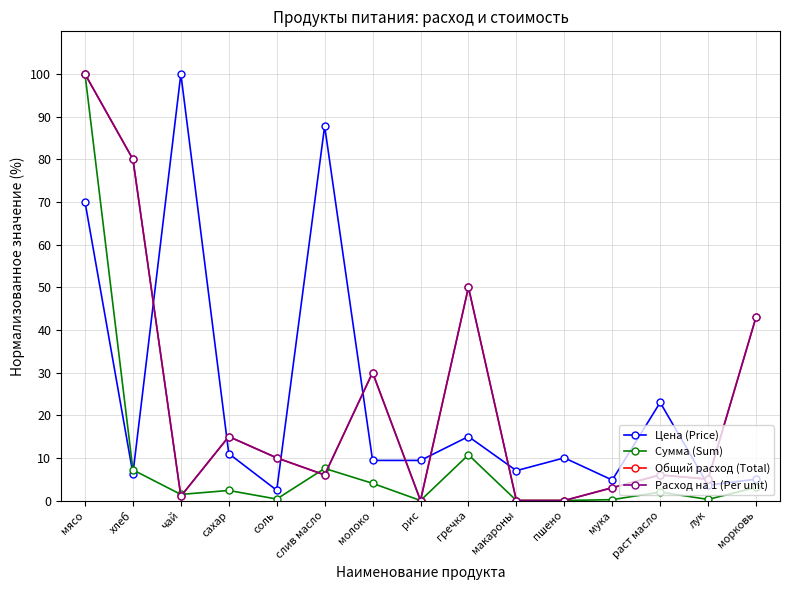

At which label does Цена (Price) first exceed 9?

мясо